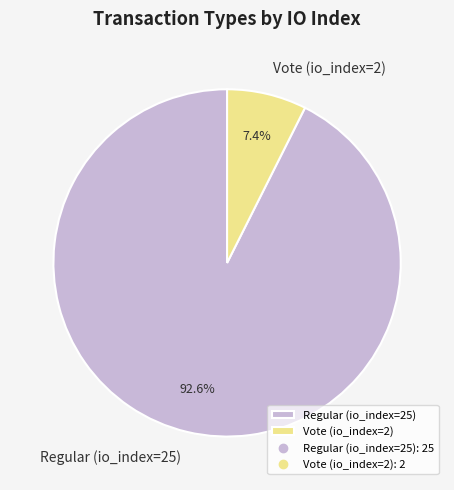

What percentage is the Vote (io_index=2) slice, to the nearest percent?

7%